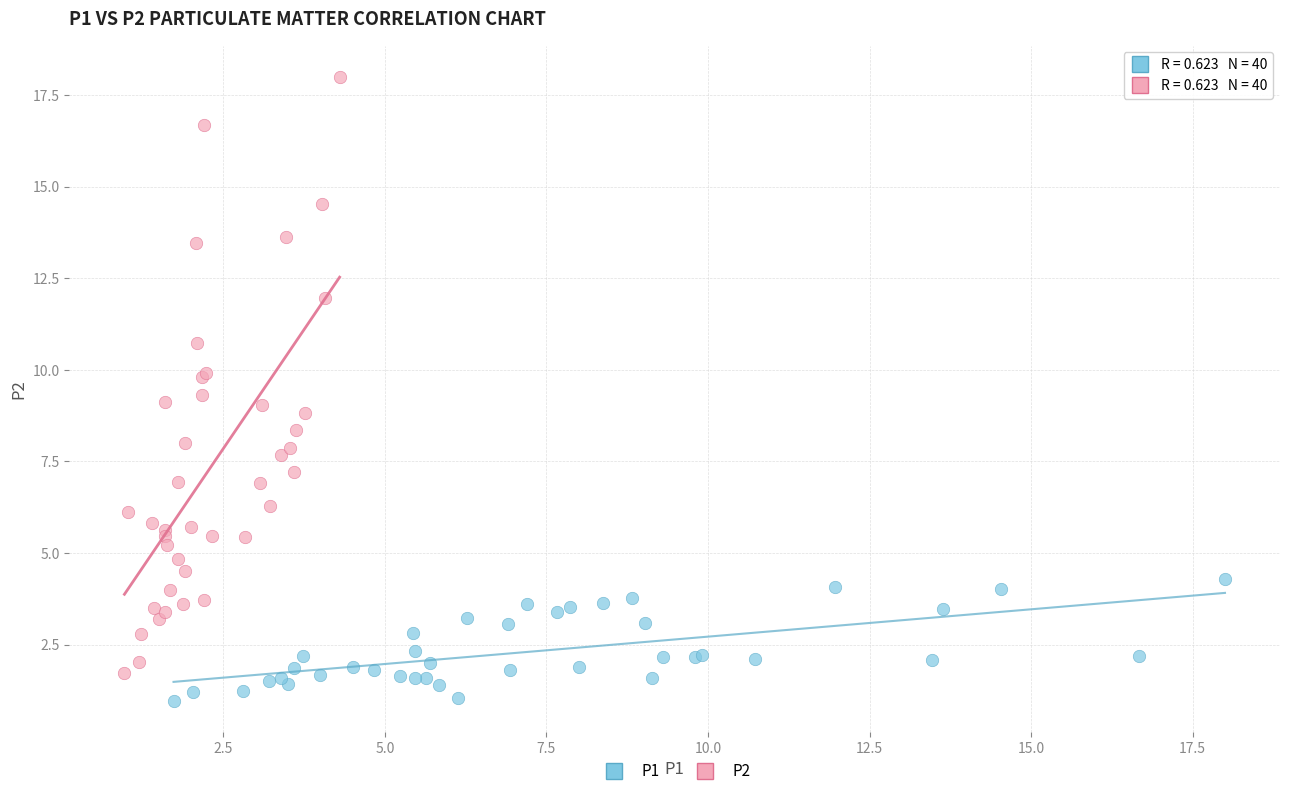

Which series has the widest spread of Y values?

P2